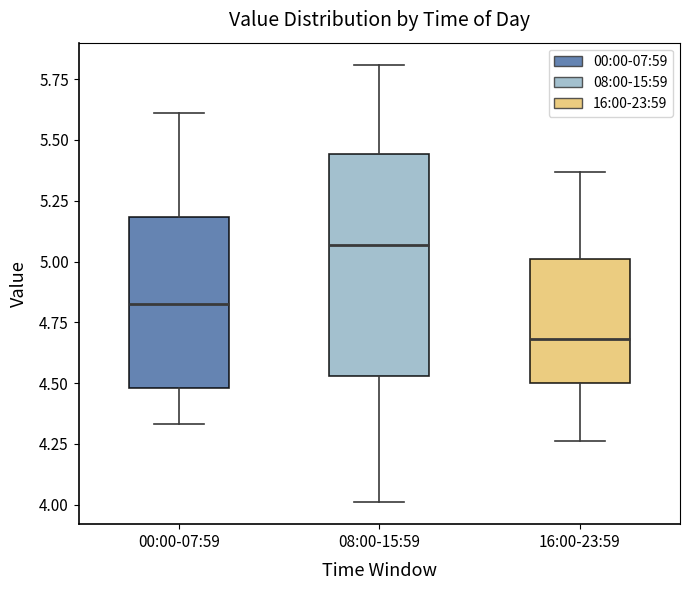

Where does the lower whisker of the box for 00:00-07:59 end on the y-axis? The values are not printed on the chart, so give them approximately, as read against the axis.

4.35